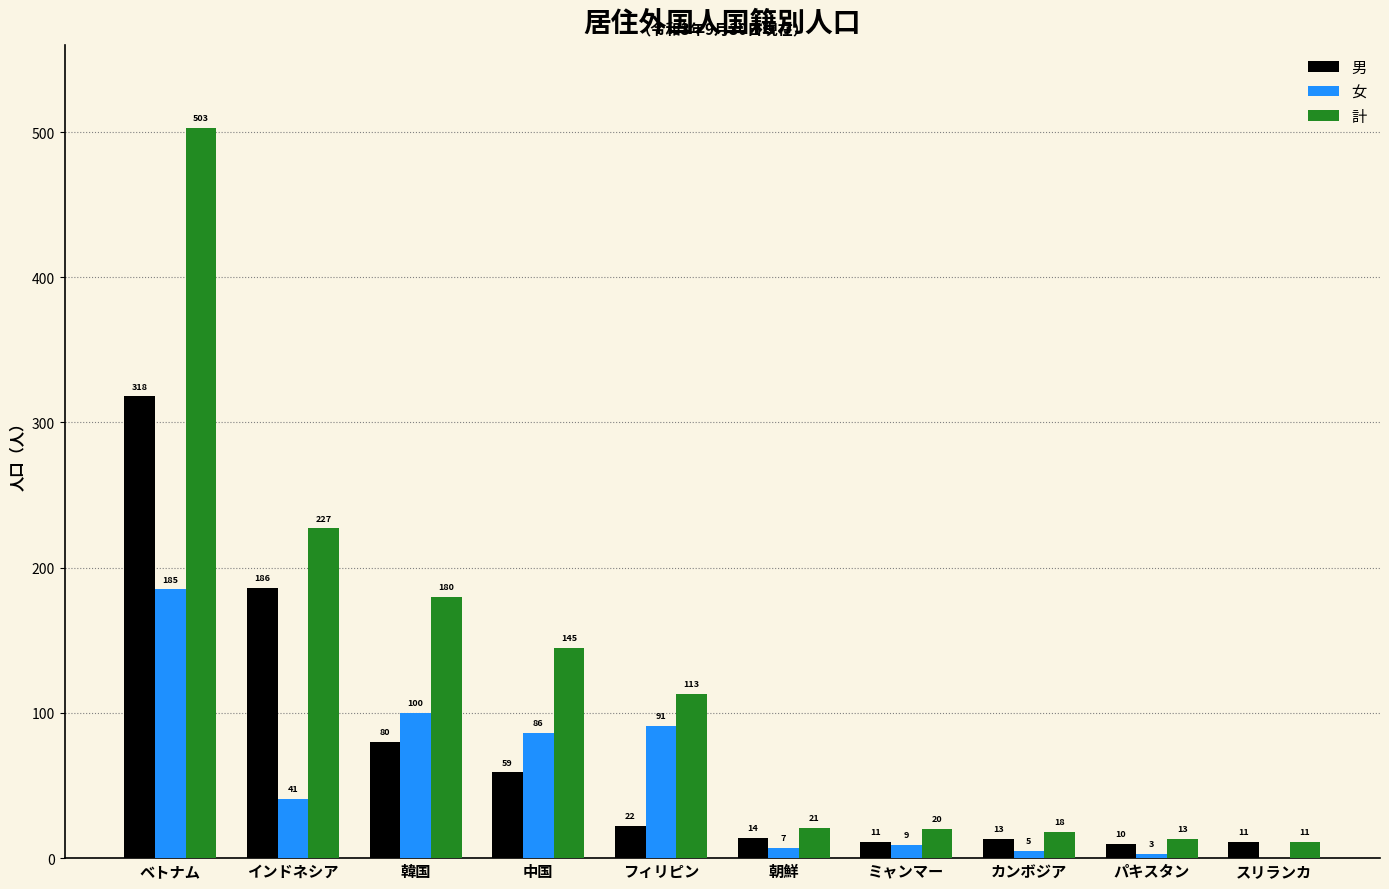

Between ベトナム and スリランカ, which series saw the biggest shift?

計